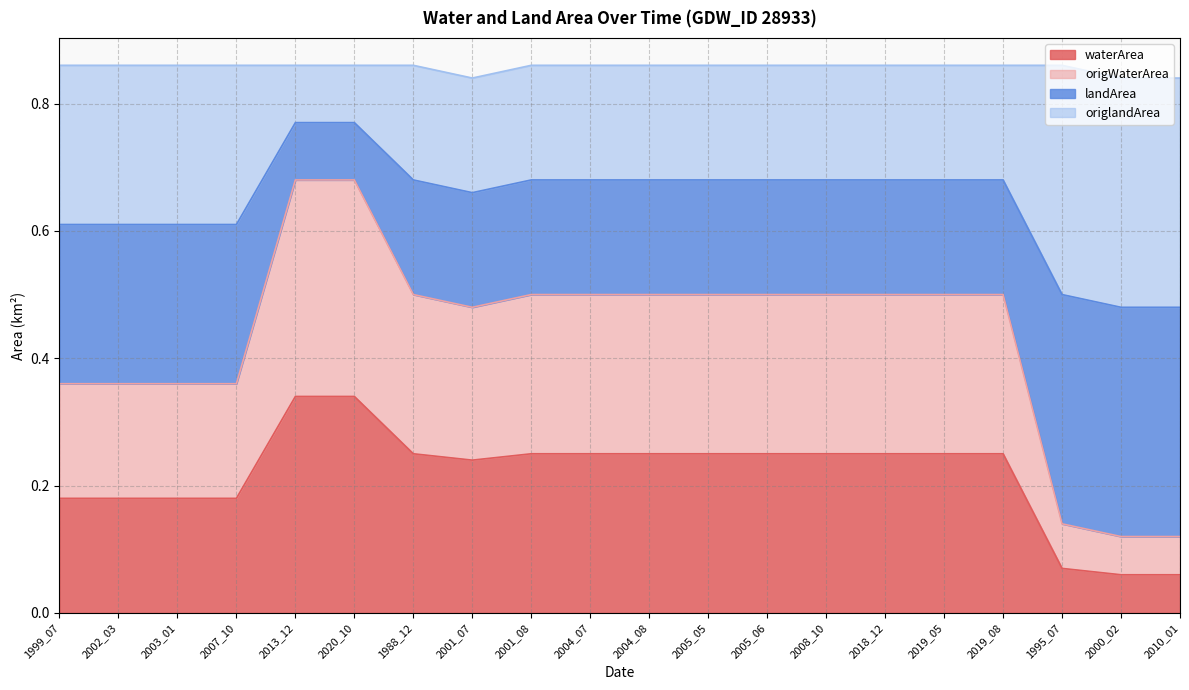

The value of waterArea at 1988_12 is 0.1. True or false?

False